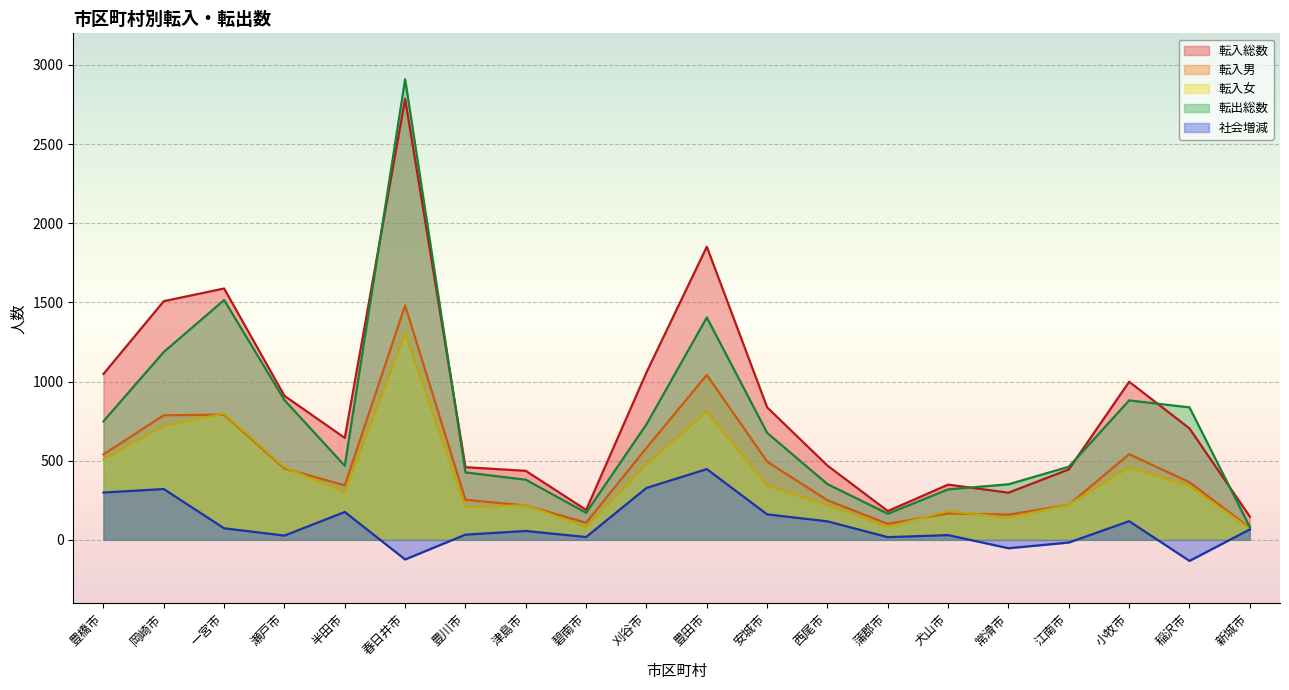

The value of 転出総数 at 江南市 is 462. True or false?

True